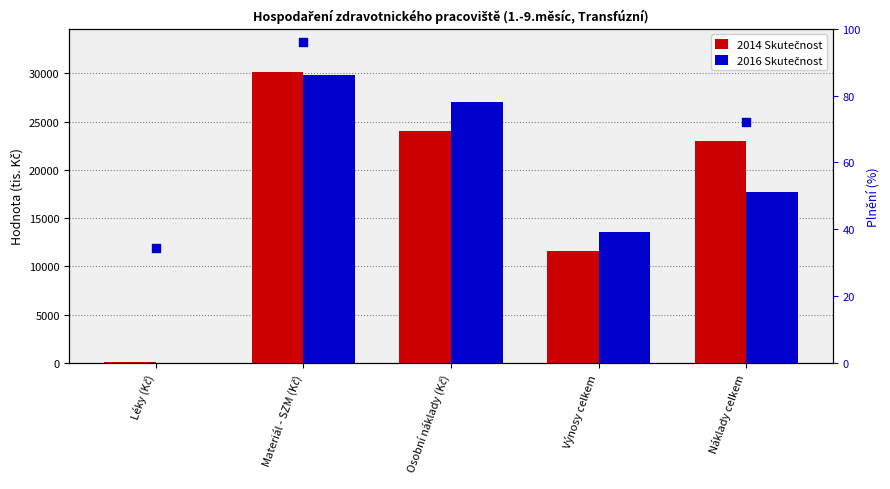

Which series has the largest Y range (max minus min)?

2014 Skutečnost